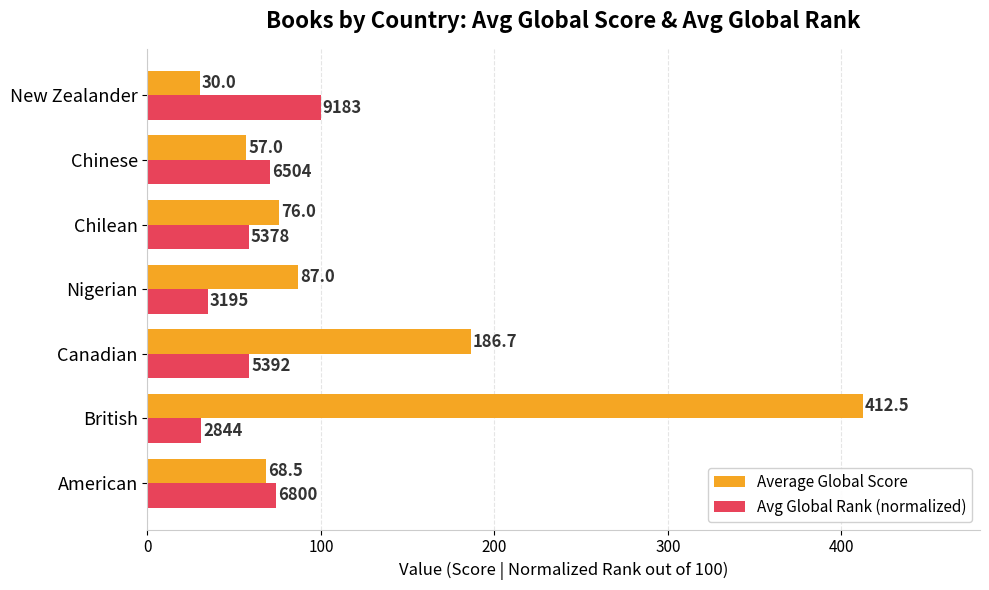

Rank the series by their maximum value, from highest to lowest.

Average Global Score, Avg Global Rank (normalized)